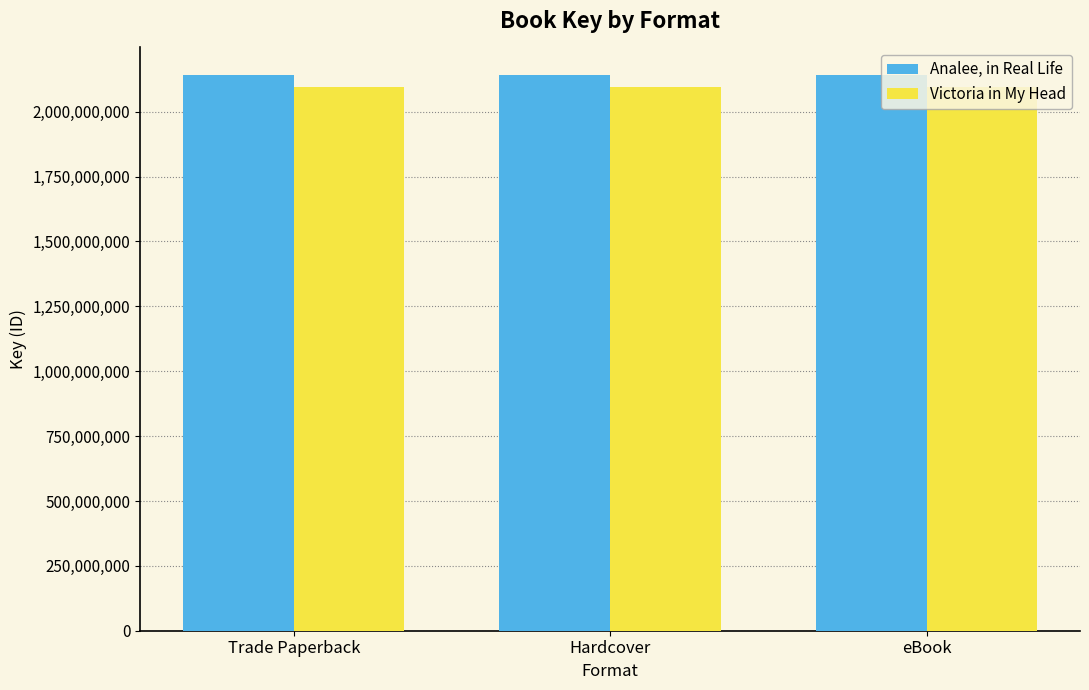

Is it true that Analee, in Real Life equals 1343453457 at Hardcover?

False